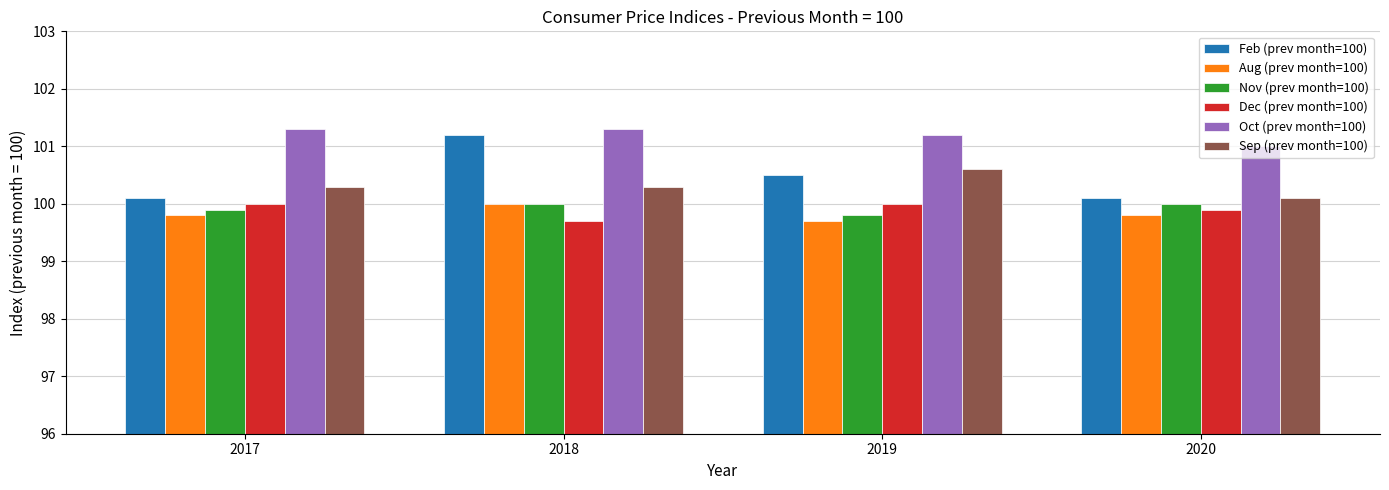

Which series has the widest spread of values?

Feb (prev month=100)